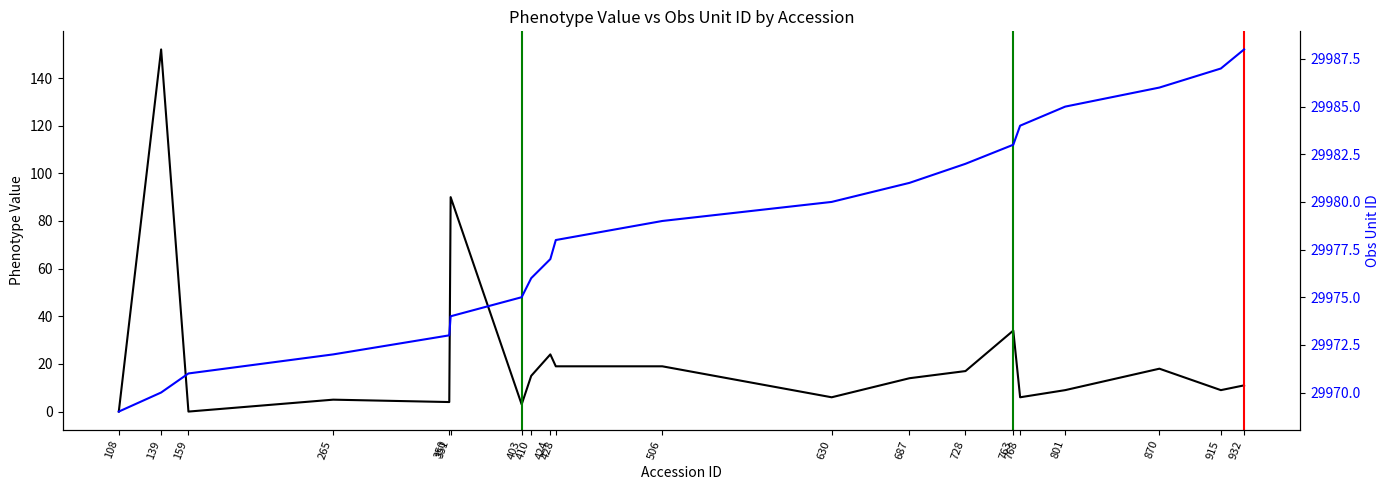

At which label does Phenotype Value reach its peak?

139